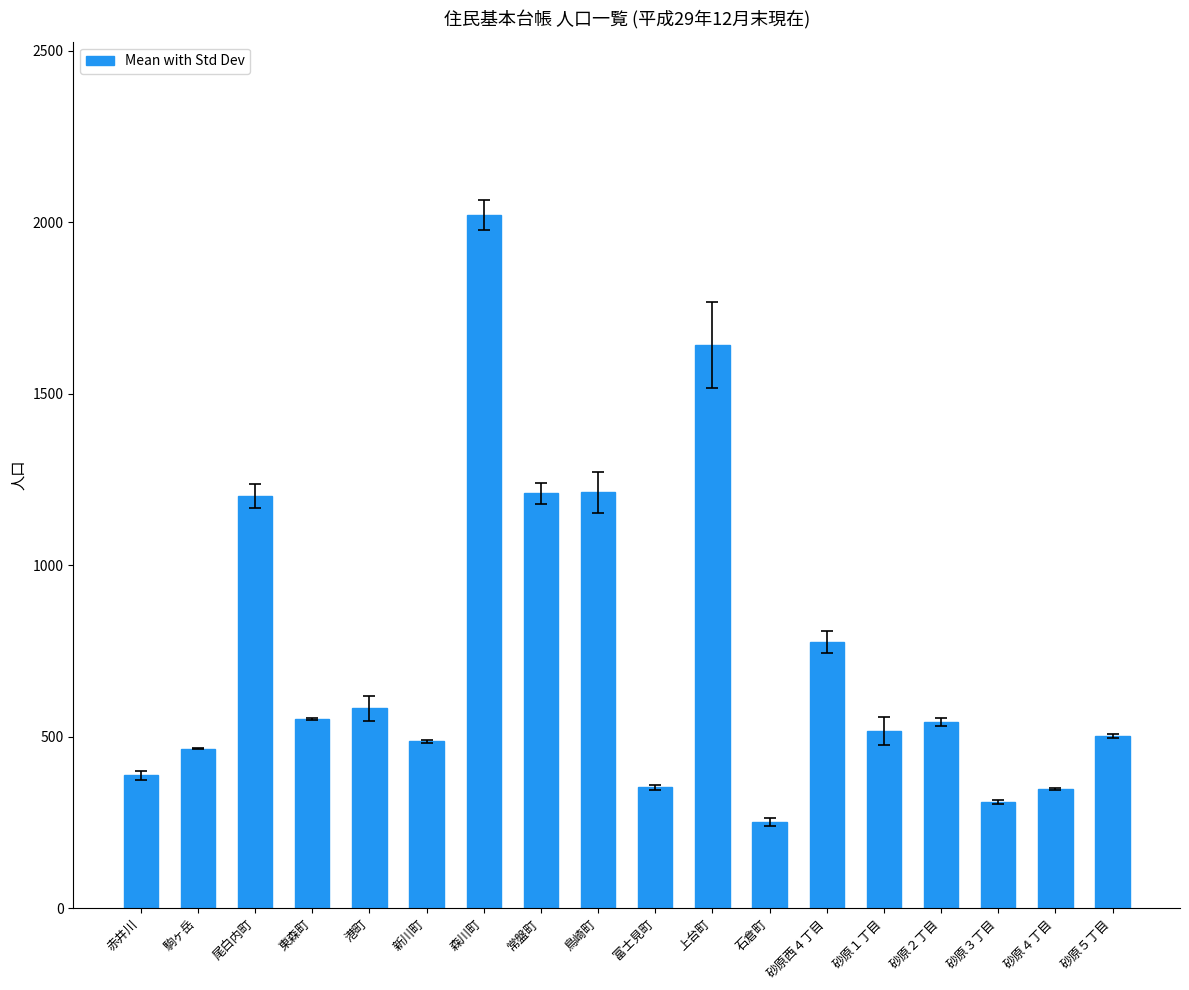

Is it true that the value at 石倉町 is 328?

False